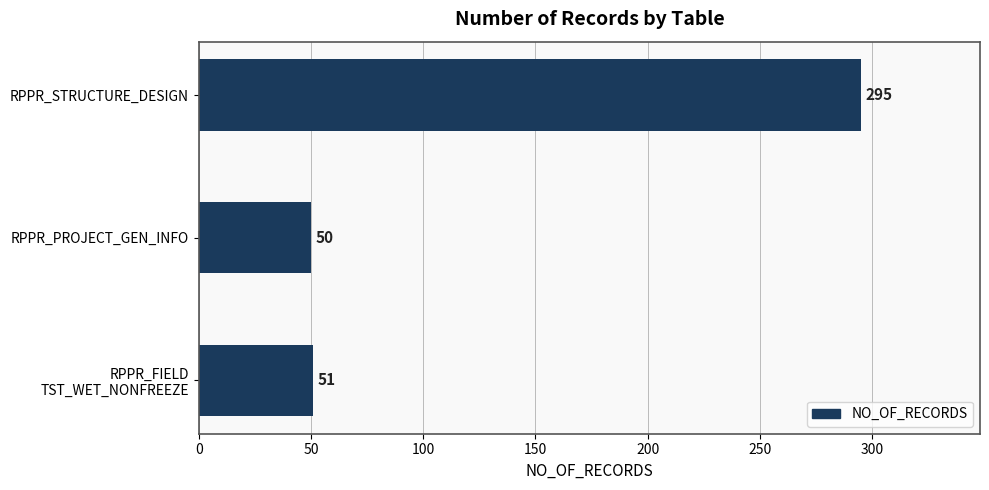

Does the chart contain stacked bars?

No